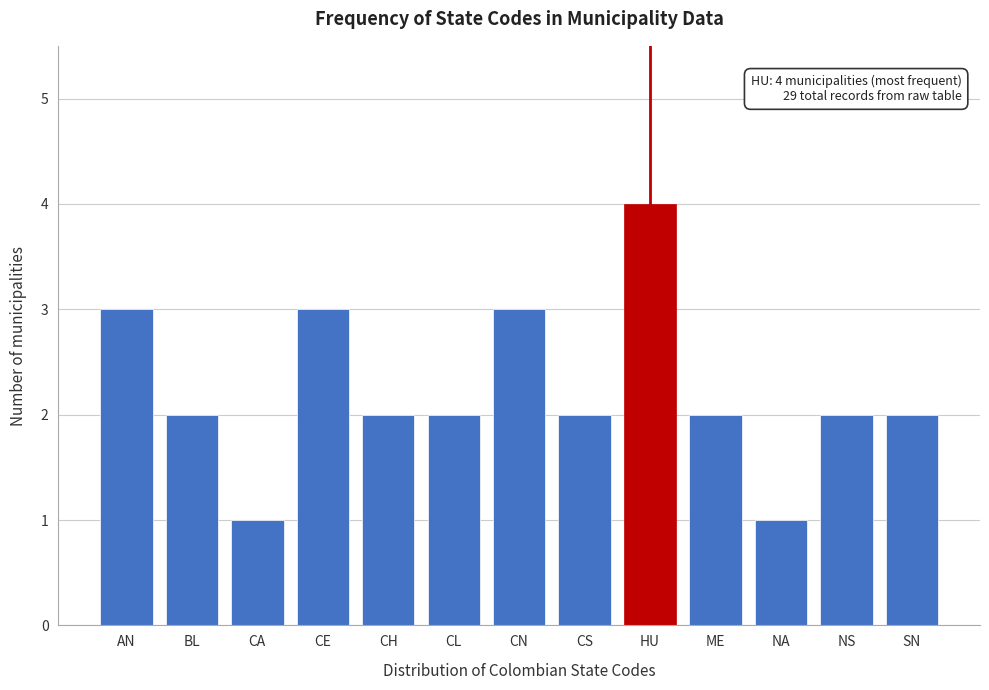

Reading left to right, what are all the values shown in this chart?

AN=3	BL=2	CA=1	CE=3	CH=2	CL=2	CN=3	CS=2	HU=4	ME=2	NA=1	NS=2	SN=2